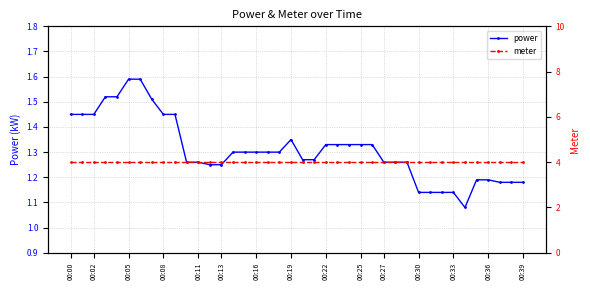

What is the approximate value of power at 37?

1.2